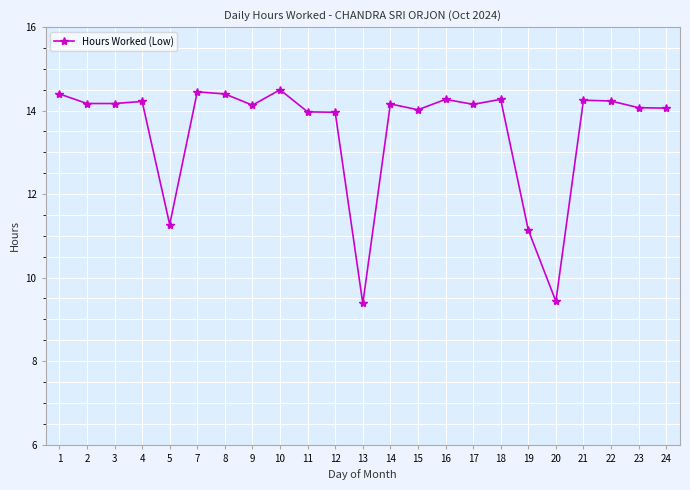

What is the greatest value displayed?

14.5